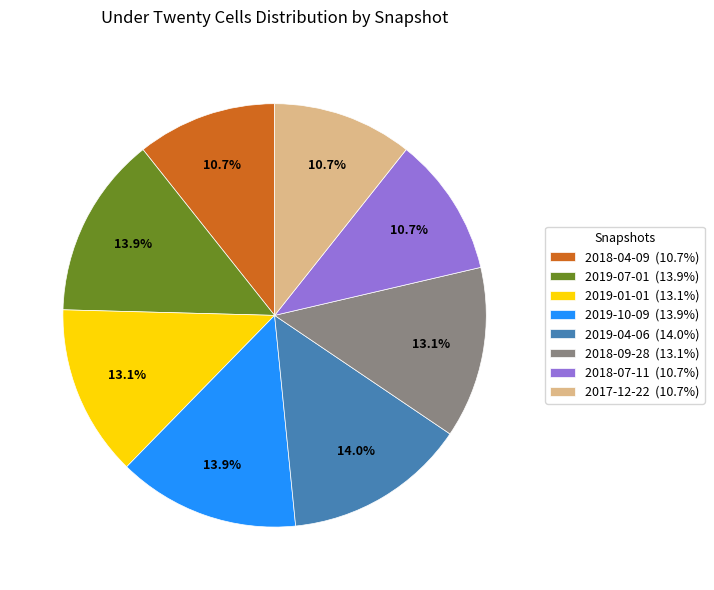

Approximately how many times larger is the value at 2019-07-01 compared to 2019-01-01?

1.1